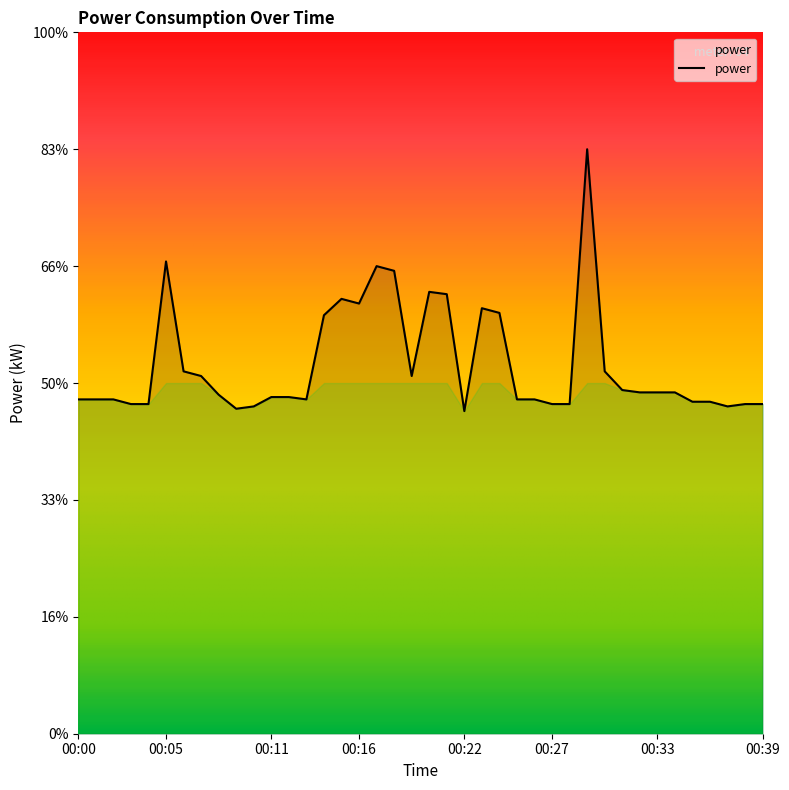

True or false: the data has more than 2 interior local peaks.

True